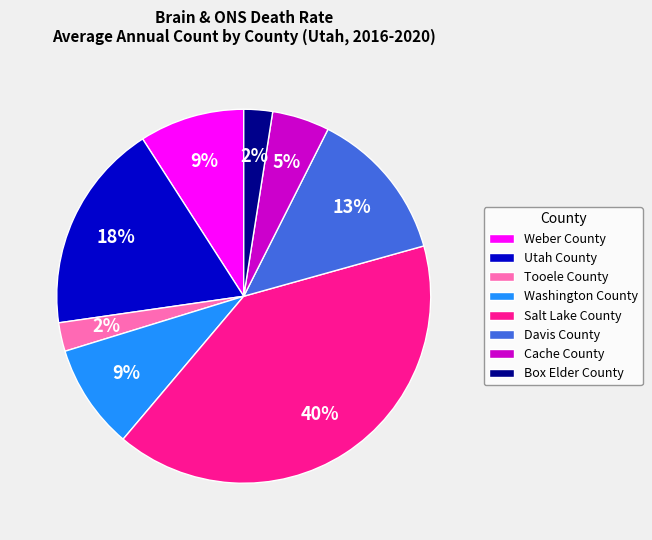

To the nearest percent, what is the combined percentage of Tooele County and Salt Lake County?

43%